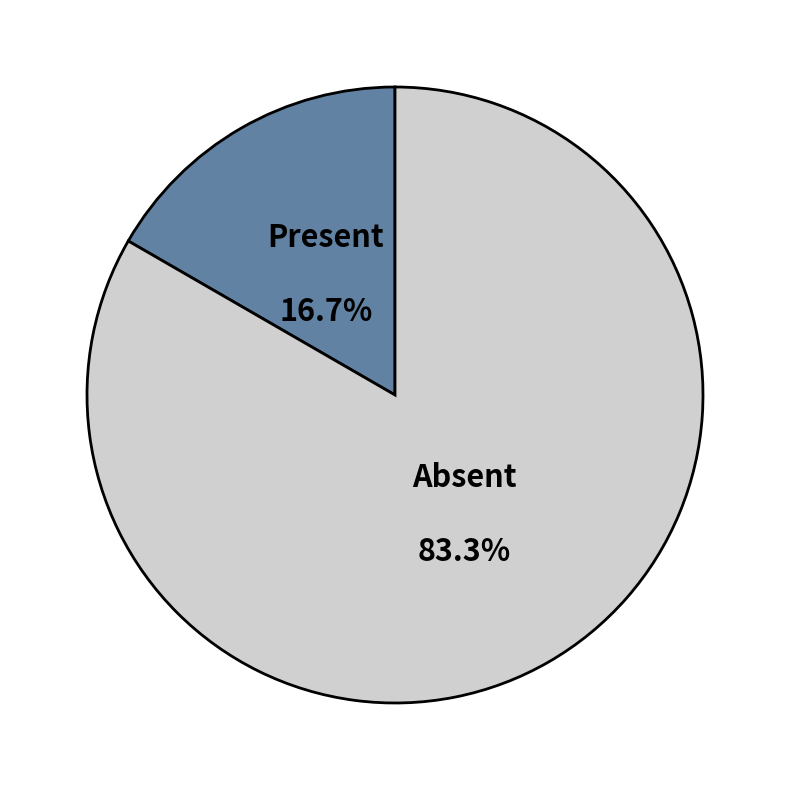

To the nearest percent, what is the difference between the largest and smallest slice percentages?

67%